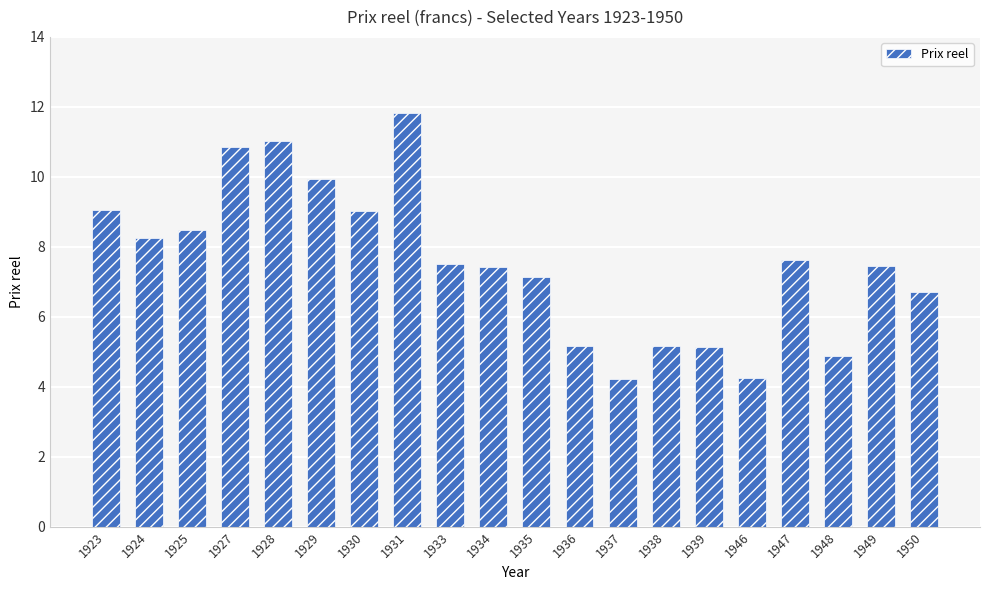

Read the value at 1949.

7.5